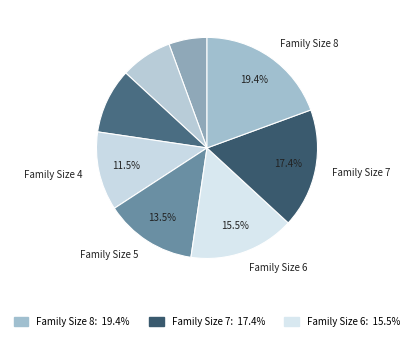

How many segments does this pie chart have?

8